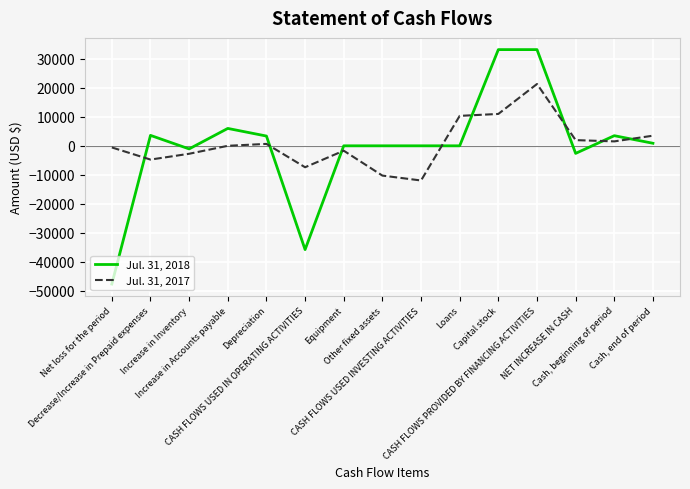

What are all the series names shown in the legend?

Jul. 31, 2018, Jul. 31, 2017